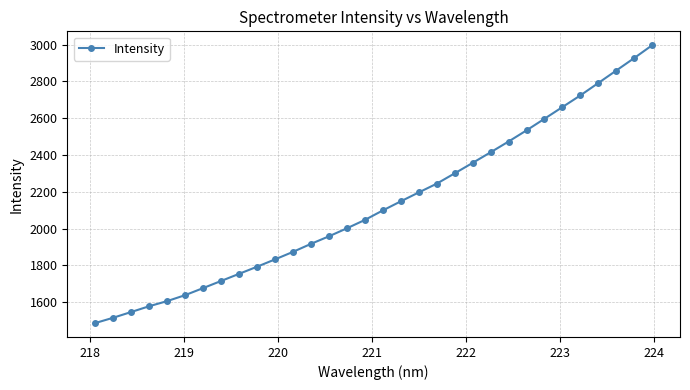

What is the maximum value shown in the chart?

2996.8